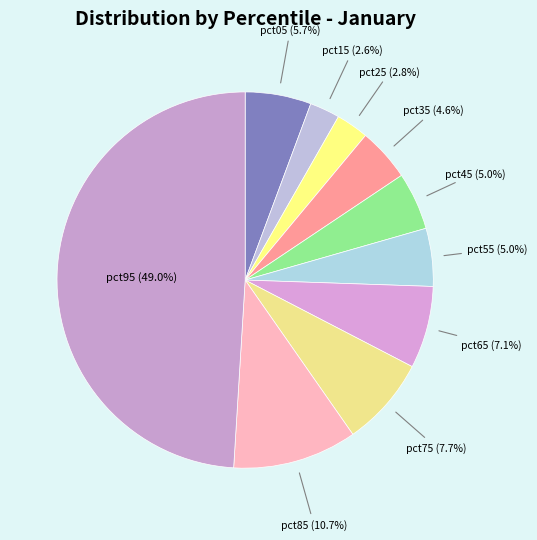

Count the number of slices in the pie.

10